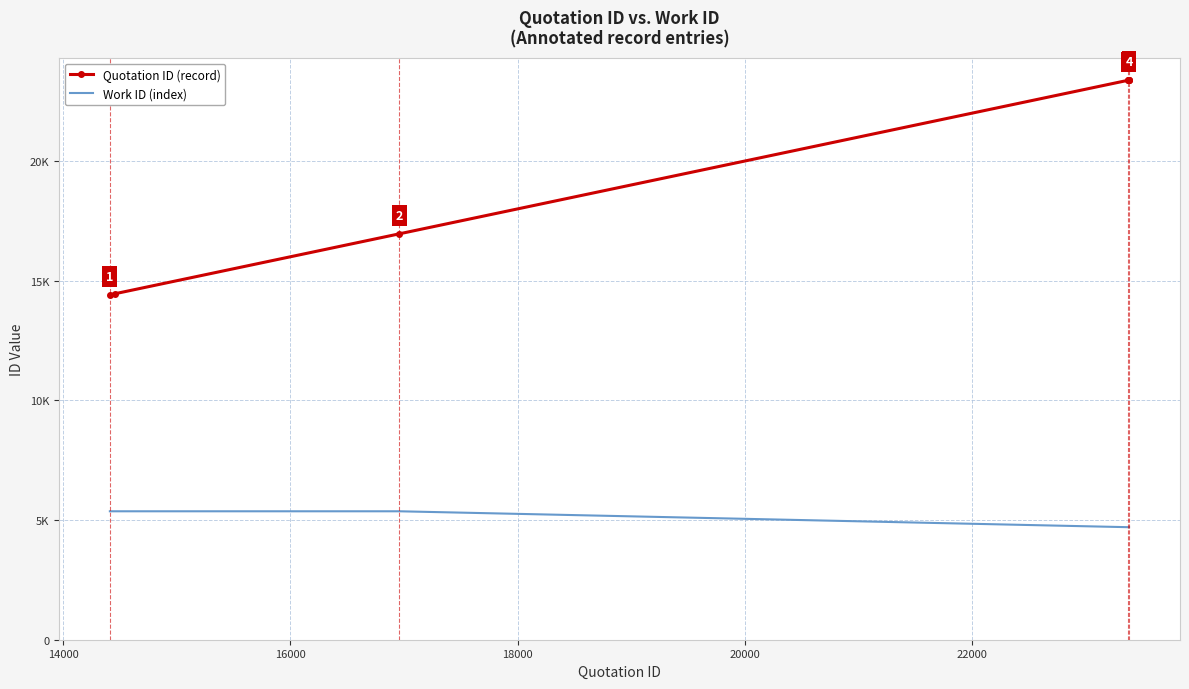

What are all the series names shown in the legend?

Quotation ID (record), Work ID (index)